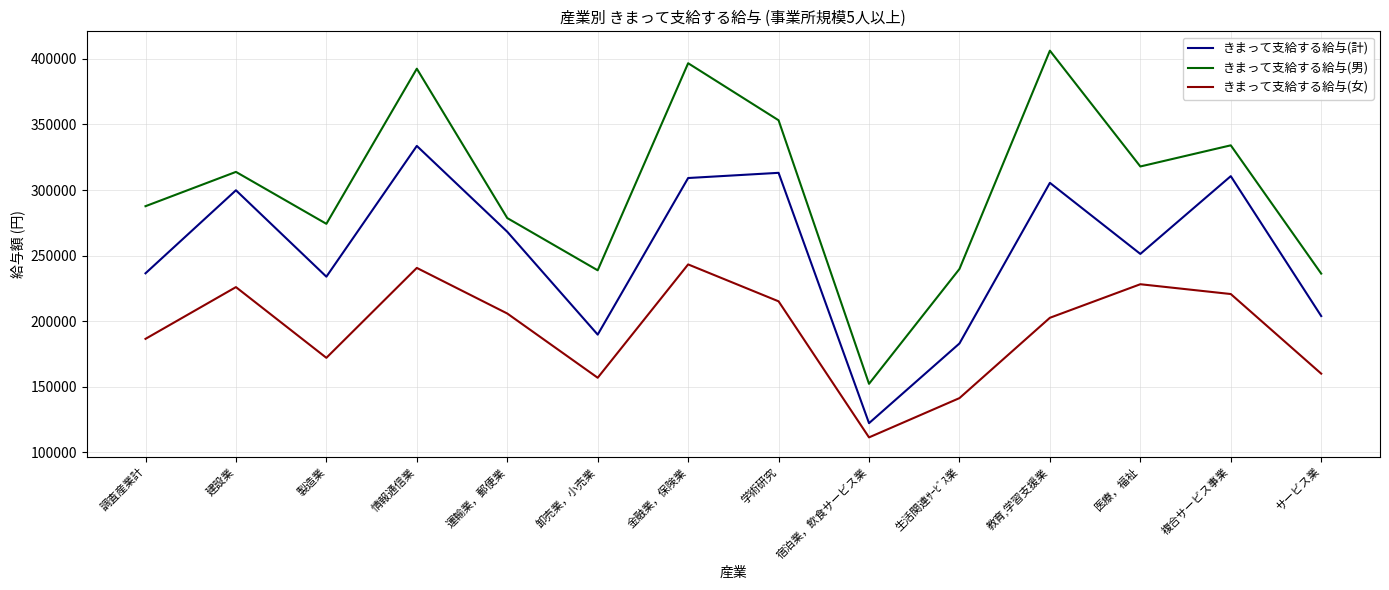

True or false: きまって支給する給与(男) and きまって支給する給与(計) intersect in this chart.

False